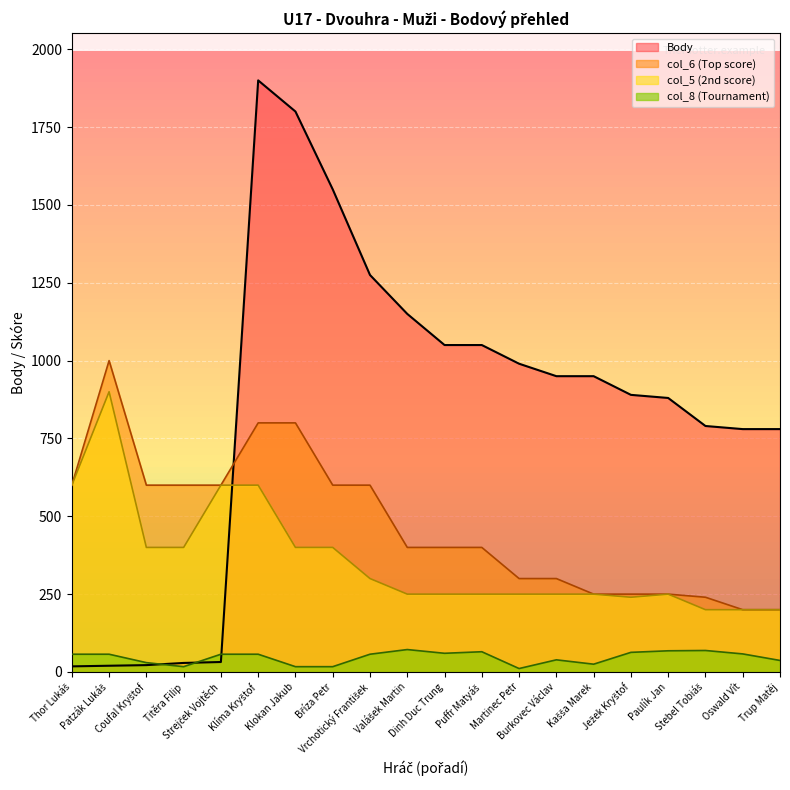

Reading left to right, transcribe all the data shown in this chart.

Body: 18	20	22	29	32	1900	1800	1550	1275	1150	1050	1050	990	950	950	890	880	790	780	780
col_6: 600	1000	600	600	600	800	800	600	600	400	400	400	300	300	250	250	250	240	200	200
col_5: 600	900	400	400	600	600	400	400	300	250	250	250	250	250	250	240	250	200	200	200
col_8: 57	57	30	17	57	57	17	17	57	72	60	65	11	39	25	63	68	69	58	37